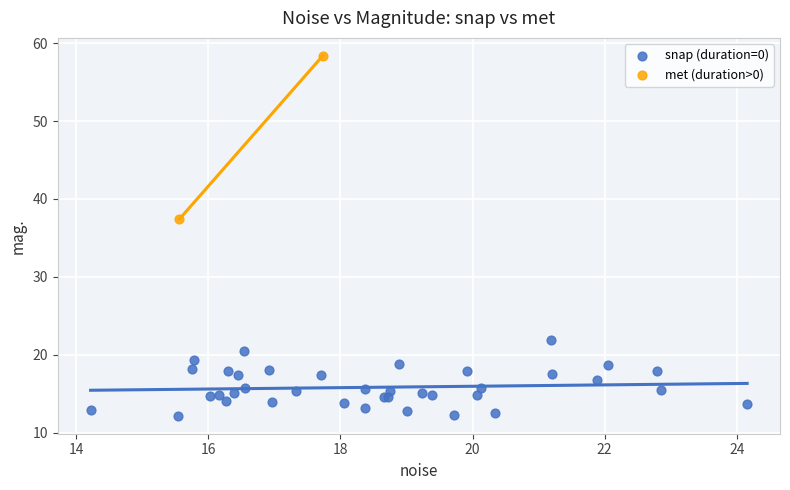

Which series reaches the minimum Y coordinate?

snap (duration=0)